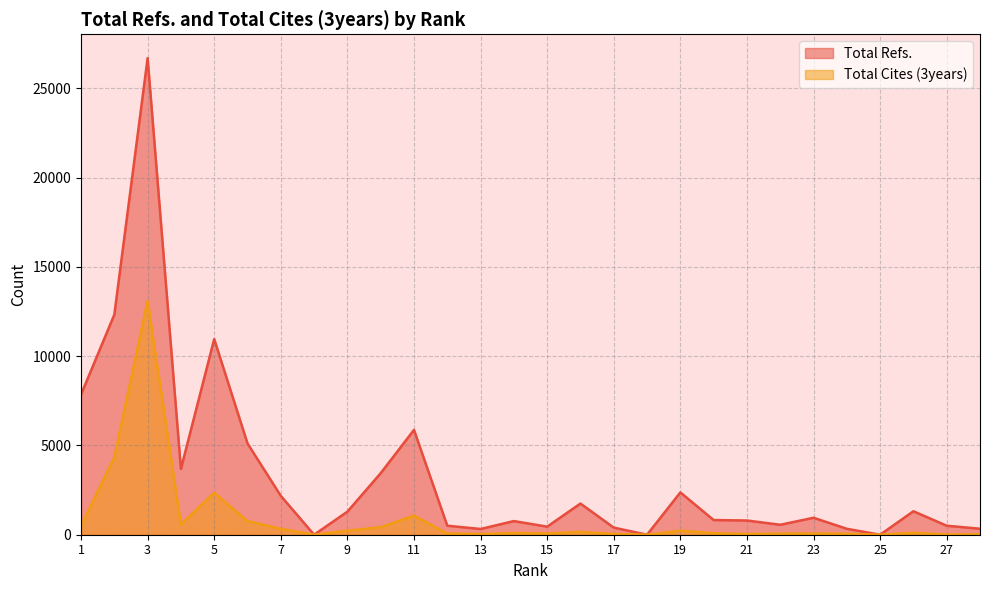

What is the value of the Total Refs. point at the 16th from the left?

1746